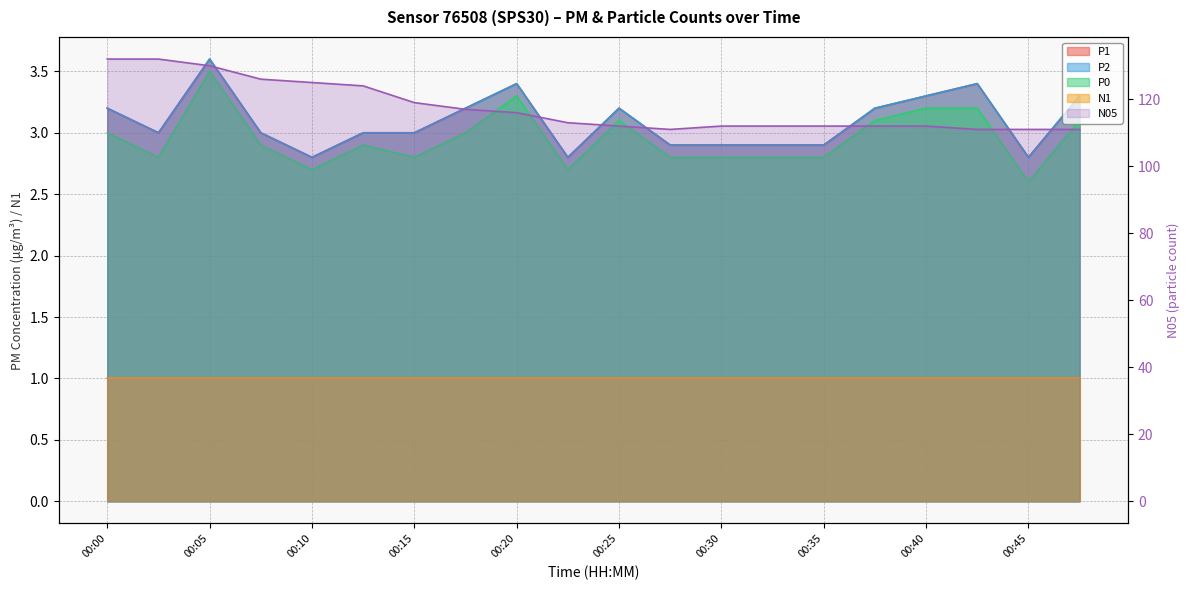

Is it true that N05 equals 157.1 at 00:25?

False